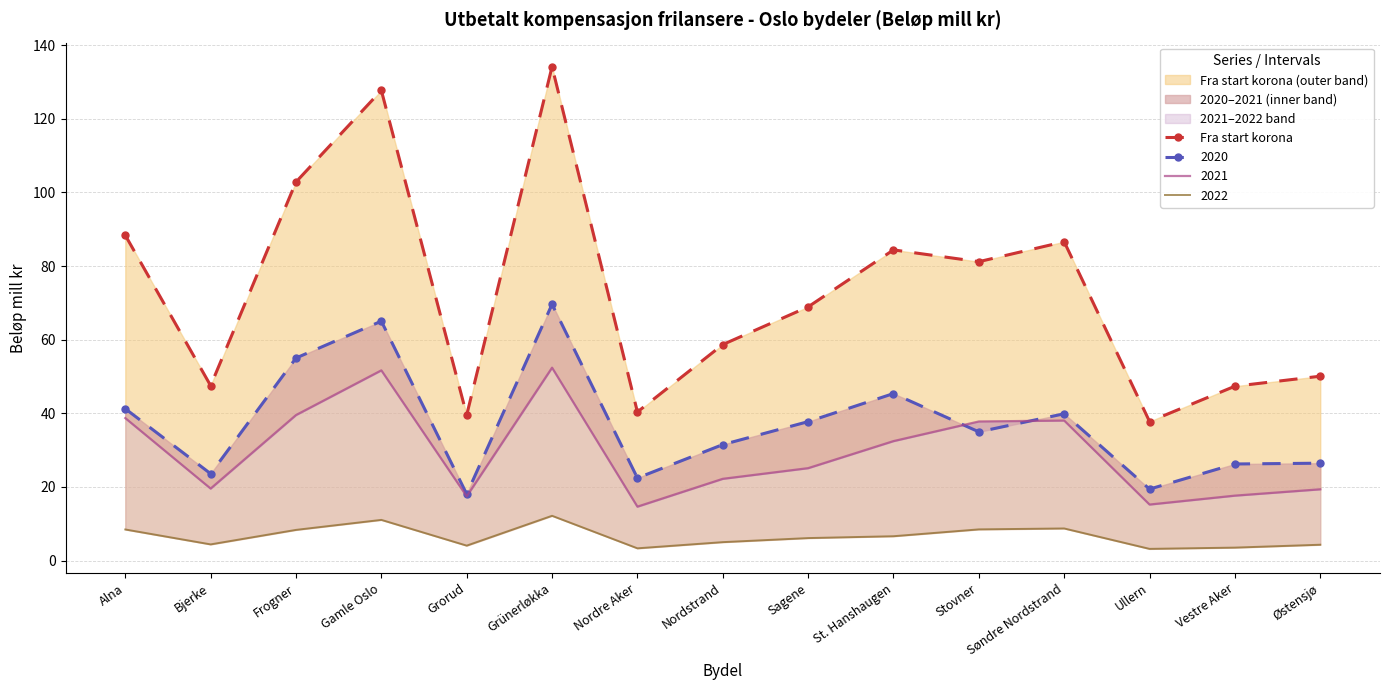

The chart shows a value of 75.3 at Gamle Oslo. True or false?

False